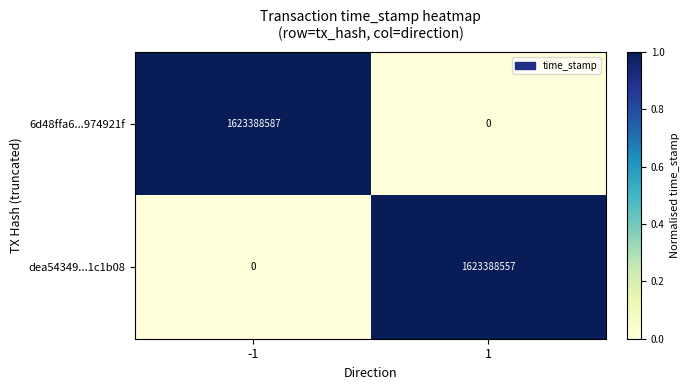

Reading right to left, transcribe all the data shown in this chart.

6d48ffa6...974921f: 0	1623388587
dea54349...1c1b08: 1623388557	0